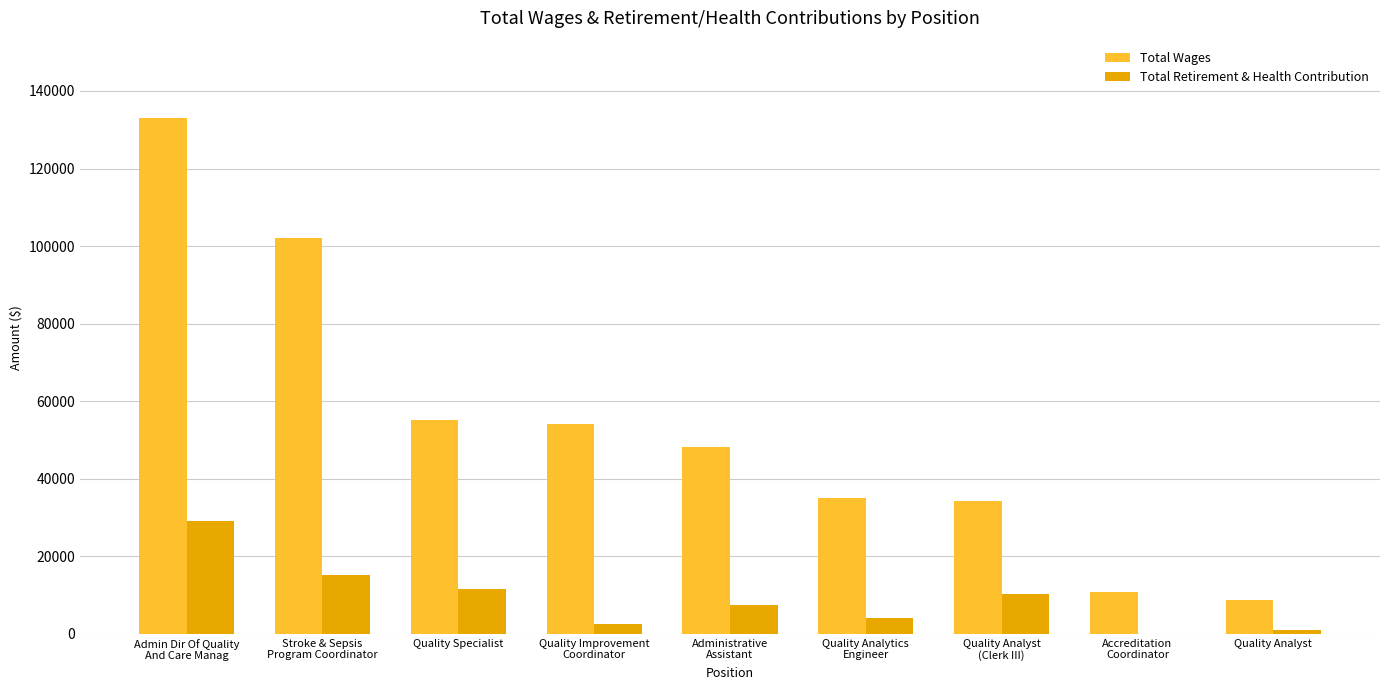

Which series has the largest total across all categories?

Total Wages